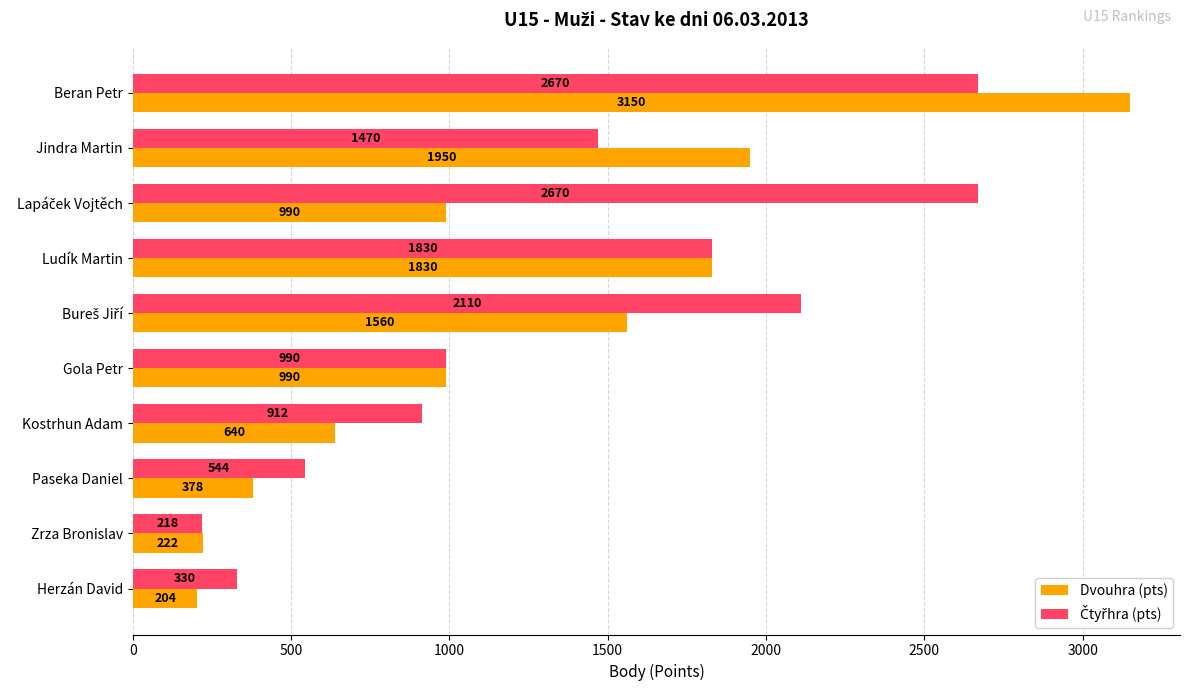

At how many categories does at least one series exceed 2301?

2